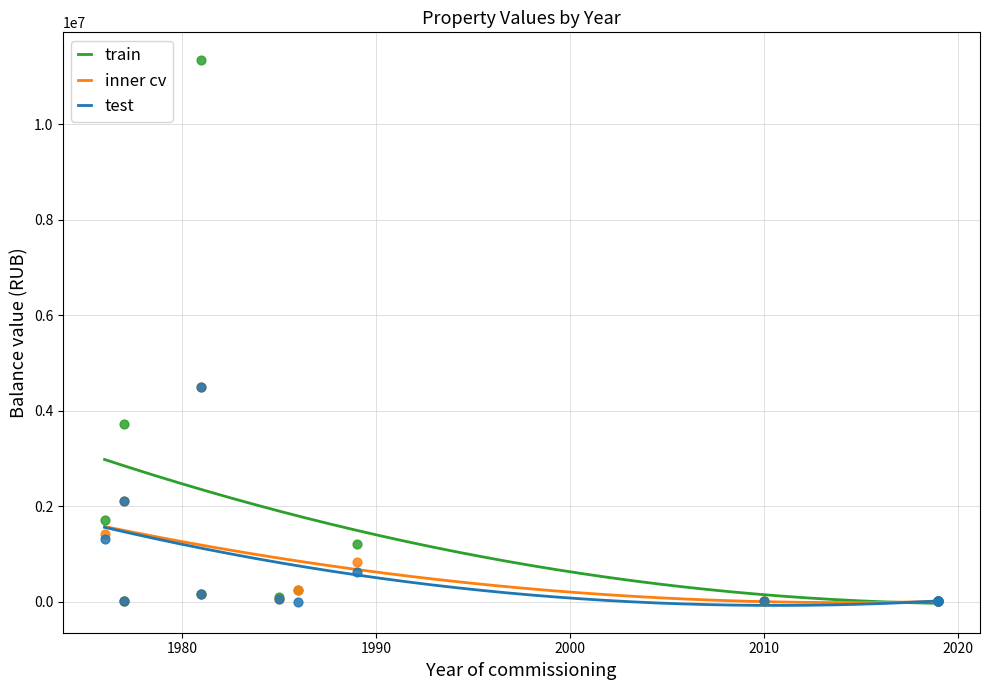

Which series contains the lowest Y value?

test